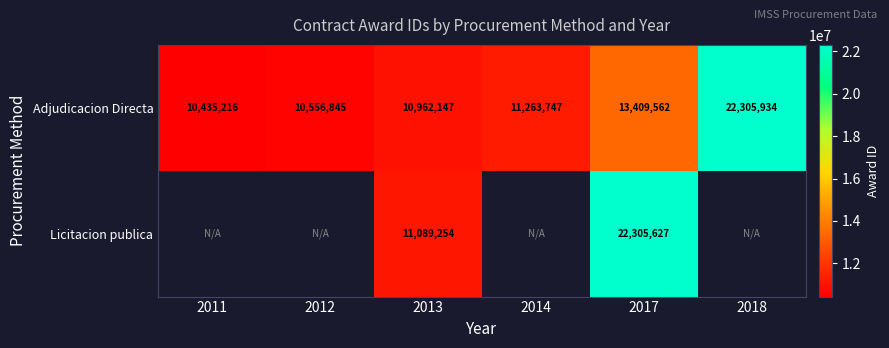

Which has a higher value, 2012 or 2018?

2018